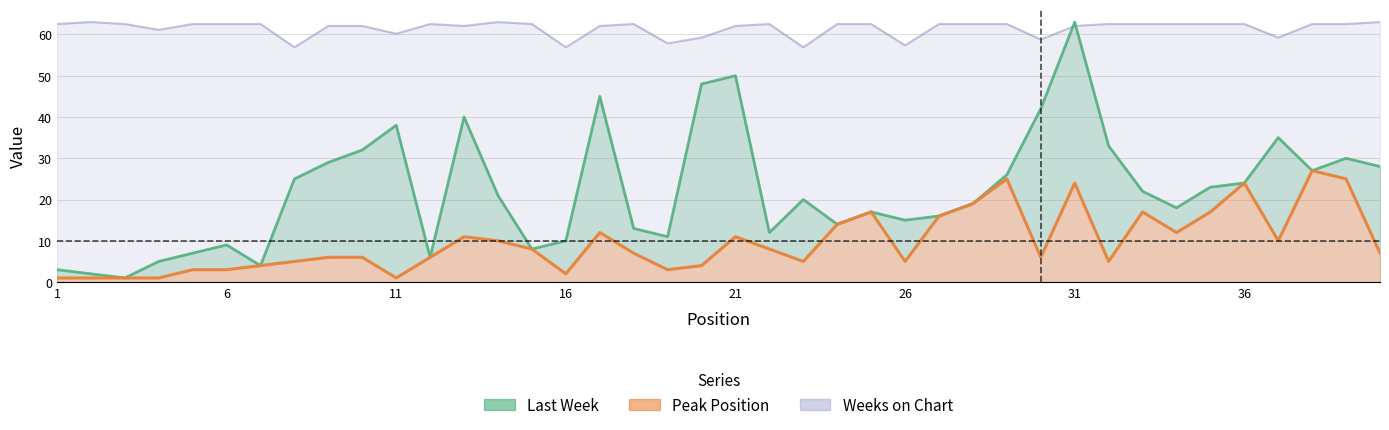

The Peak Position series shows 7.8 at 35. True or false?

False